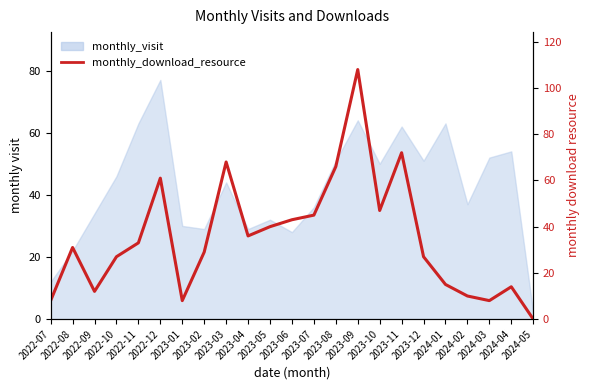

Reading right to left, list all the values displayed in this chart.

2024-05=0	2024-04=14	2024-03=8	2024-02=10	2024-01=15	2023-12=27	2023-11=72	2023-10=47	2023-09=108	2023-08=66	2023-07=45	2023-06=43	2023-05=40	2023-04=36	2023-03=68	2023-02=29	2023-01=8	2022-12=61	2022-11=33	2022-10=27	2022-09=12	2022-08=31	2022-07=8